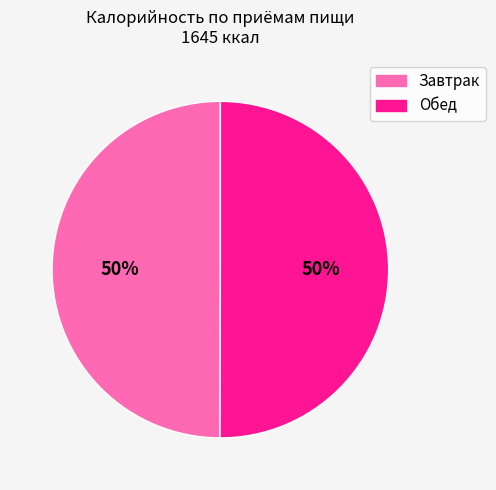

To the nearest percent, what portion does Завтрак represent?

50%